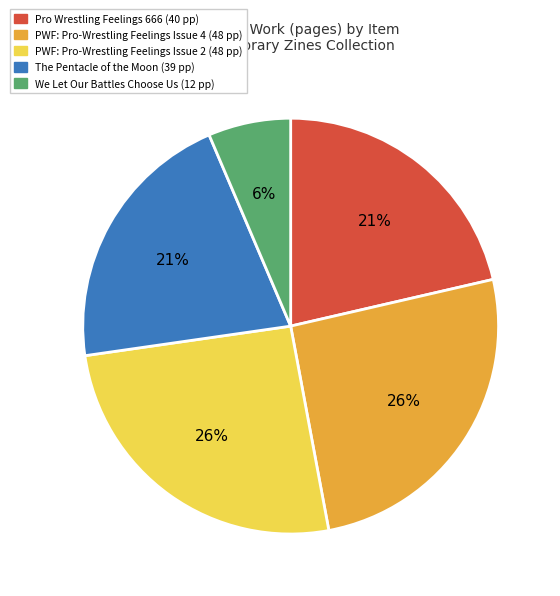

Is there a majority slice in this chart?

No